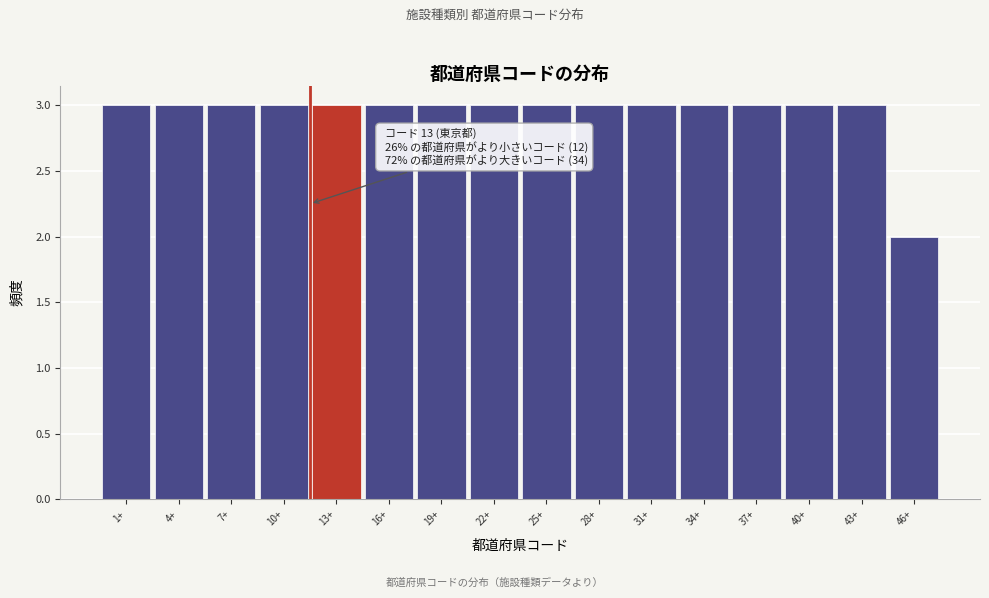

Reading left to right, what are all the values shown in this chart?

3	3	3	3	3	3	3	3	3	3	3	3	3	3	3	2